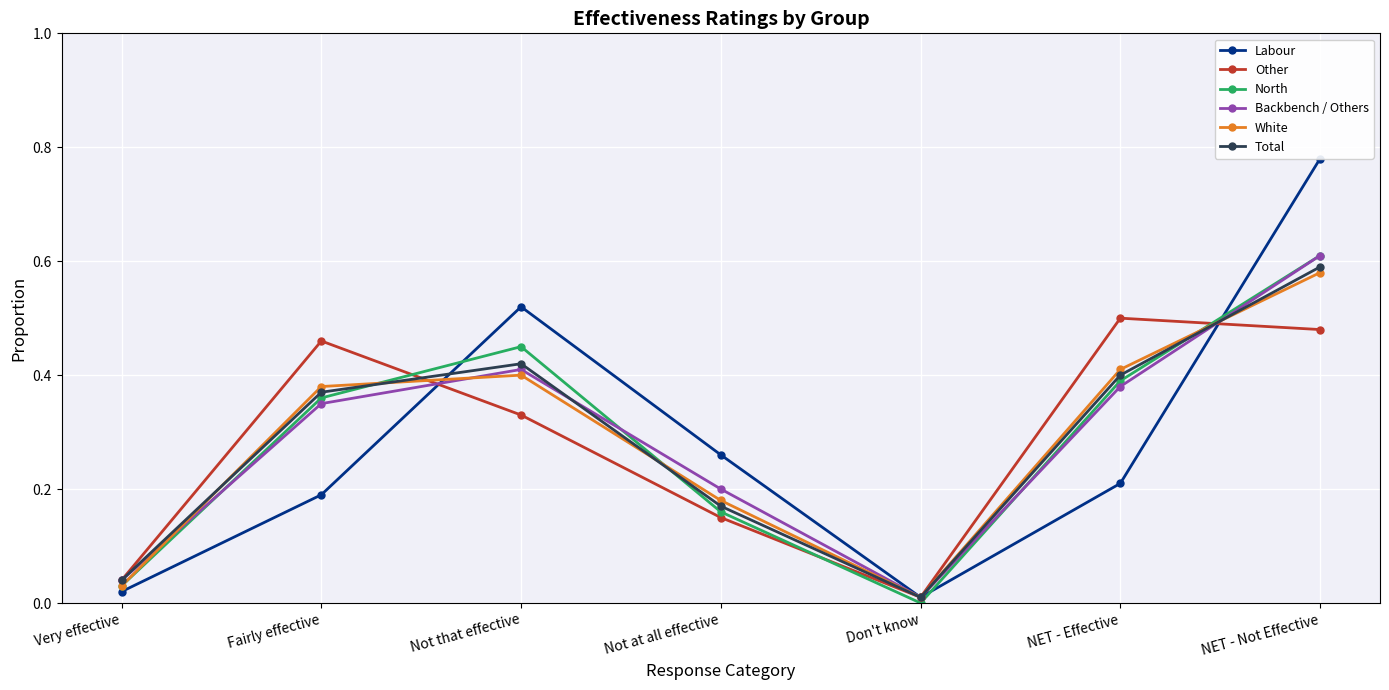

Is it true that Other equals 0.7 at Fairly effective?

False